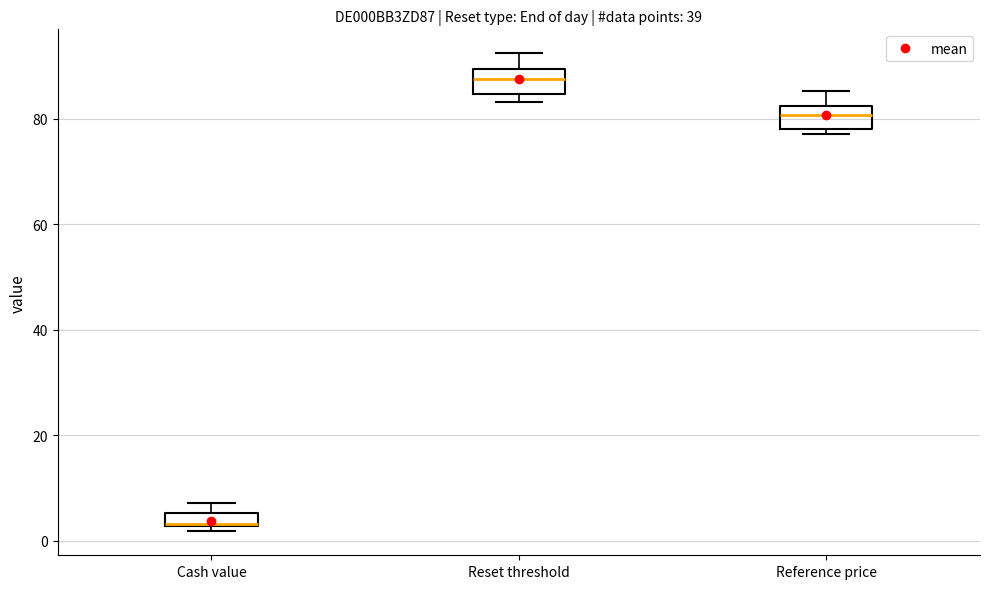

Where does the upper whisker of the box for Reset threshold end on the y-axis? The values are not printed on the chart, so give them approximately, as read against the axis.

92